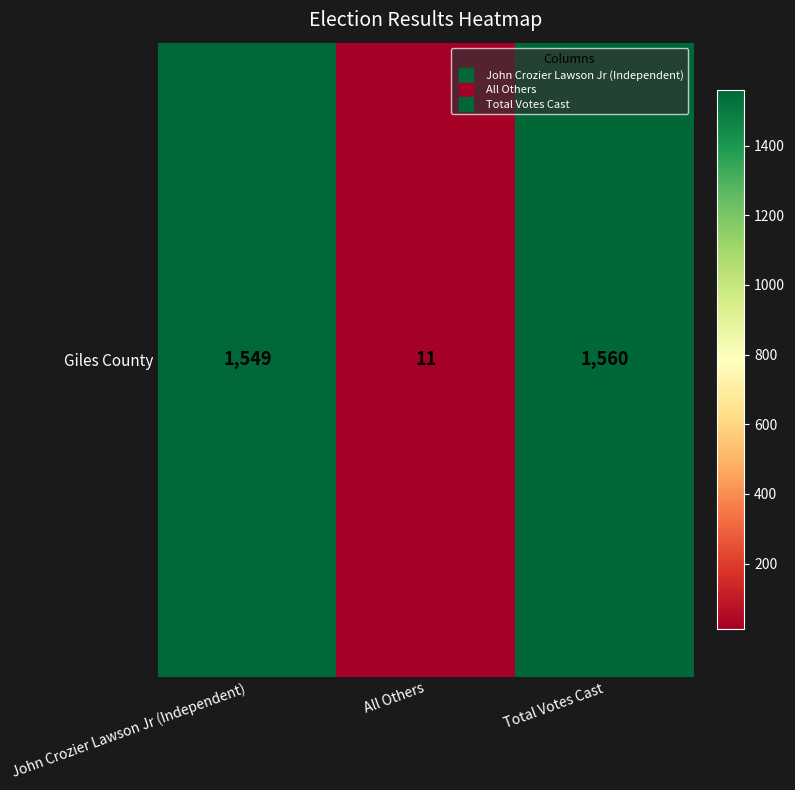

What is the ratio of the value at John Crozier Lawson Jr (Independent) to the value at Total Votes Cast?

1.0